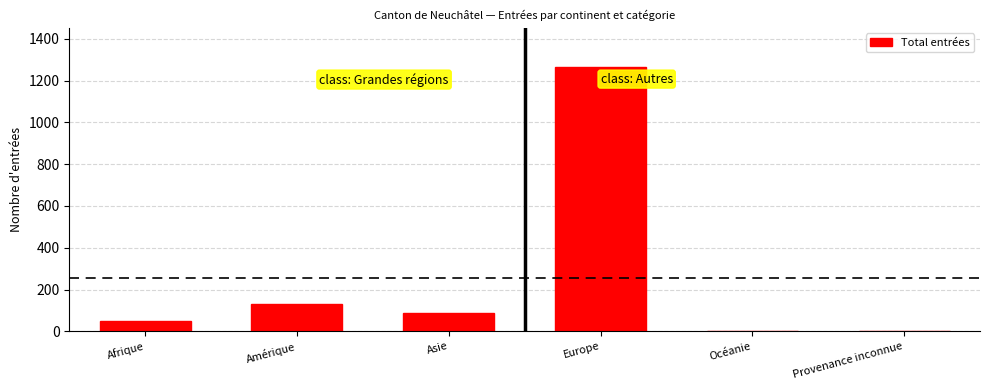

Reading left to right, transcribe all the data shown in this chart.

52	133	90	1263	1	1